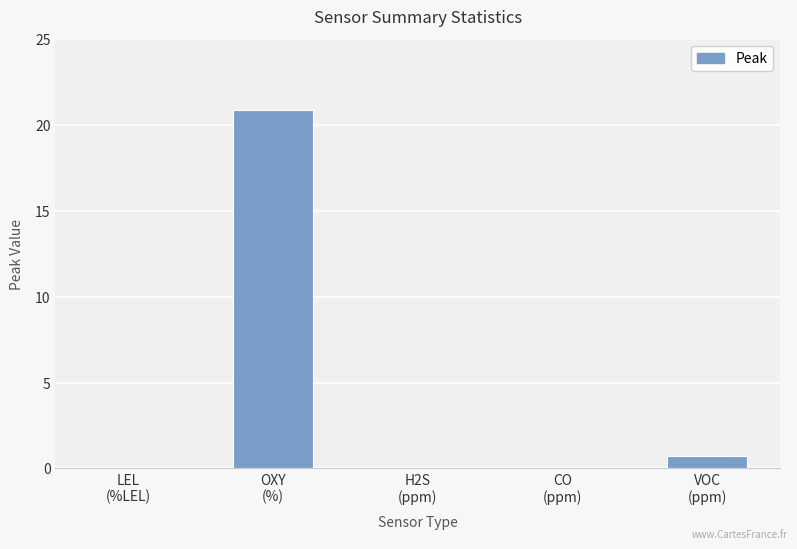

What is the sum of all values?

21.6